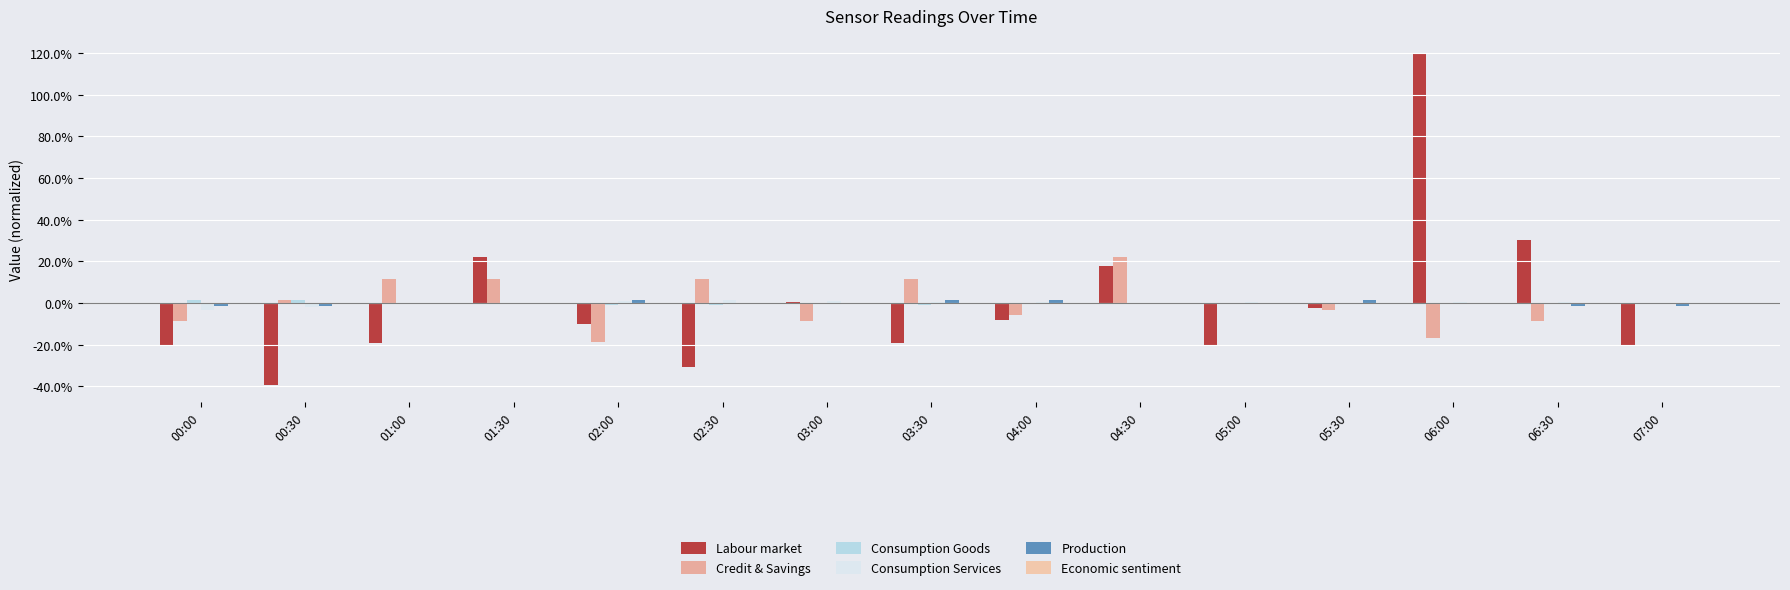

Reading left to right, what are all the values shown in this chart?

Labour market: -20.8	-39.6	-19.4	22.3	-9.9	-30.9	0.7	-19.4	-7.9	18.0	-20.8	-2.1	120.2	30.4	-20.8
Credit & Savings: -8.5	1.6	11.8	11.8	-18.7	11.8	-8.5	11.8	-5.5	22.0	-0.4	-3.5	-16.7	-8.5	-0.4
Consumption Goods: 1.7	1.6	0.2	-0.6	-0.7	-0.8	-0.4	-0.7	-0.5	-0.2	-0.0	0.1	0.2	0.2	0.2
Consumption Services: -3.3	-2.0	-0.5	0.3	0.8	1.3	0.9	0.6	0.5	-0.0	0.3	0.2	0.4	0.4	-0.1
Production: -1.4	-1.4	0.0	0.0	1.4	0.0	0.0	1.4	1.4	0.0	0.0	1.4	0.0	-1.4	-1.4
Economic sentiment: 0.0	0.0	0.0	0.0	0.0	0.0	0.0	0.0	0.0	0.0	0.0	0.0	0.0	0.0	0.0